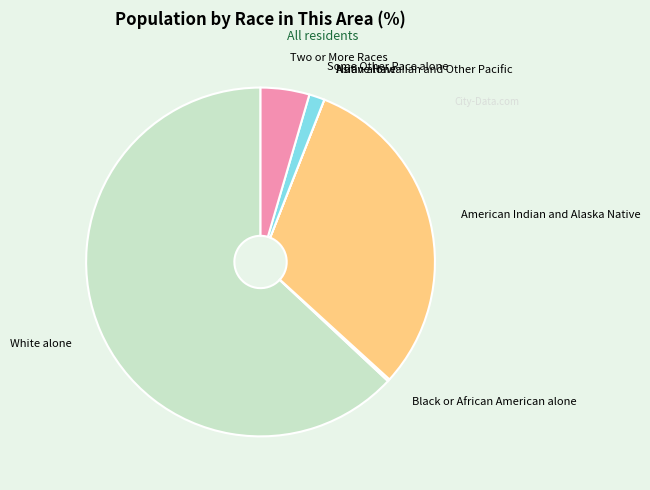

Do American Indian and Alaska Native and Two or More Races together represent more than half of the pie?

No